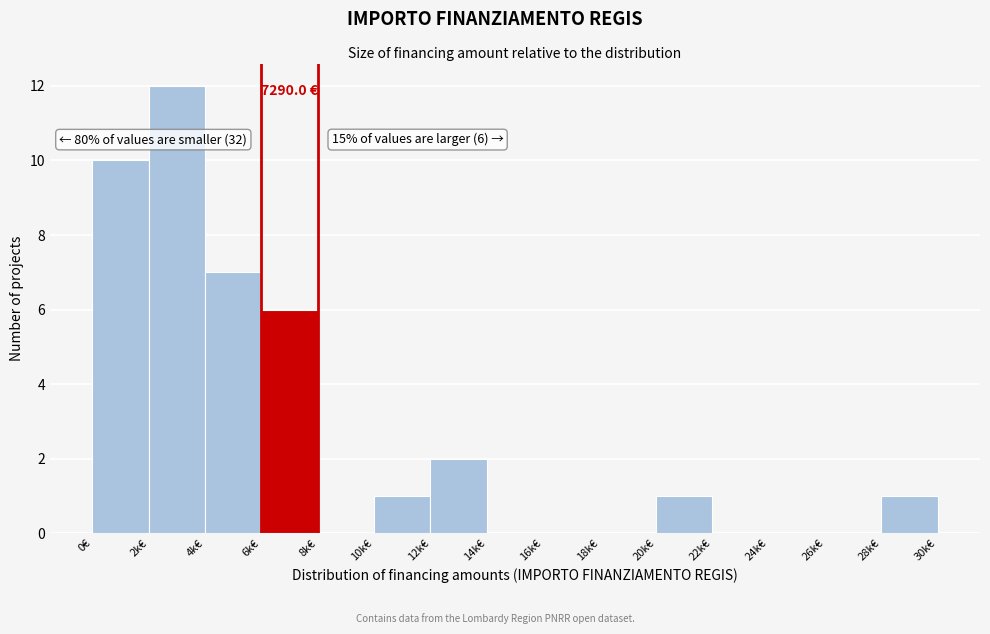

Reading right to left, transcribe all the data shown in this chart.

28k€=1	26k€=0	24k€=0	22k€=0	20k€=1	18k€=0	16k€=0	14k€=0	12k€=2	10k€=1	8k€=0	6k€=6	4k€=7	2k€=12	0€=10